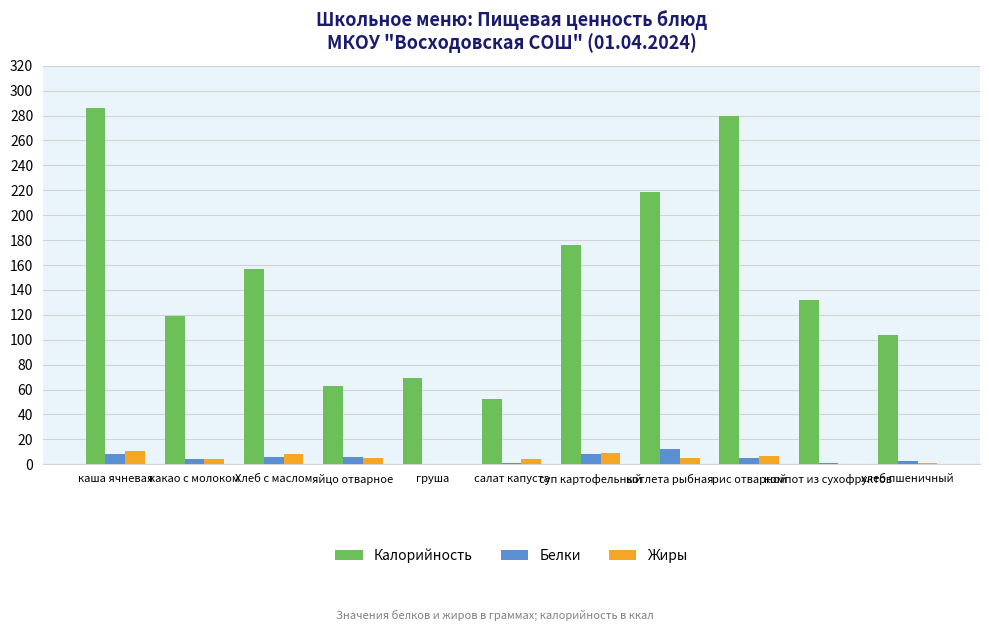

What is the maximum value shown in the chart?

286